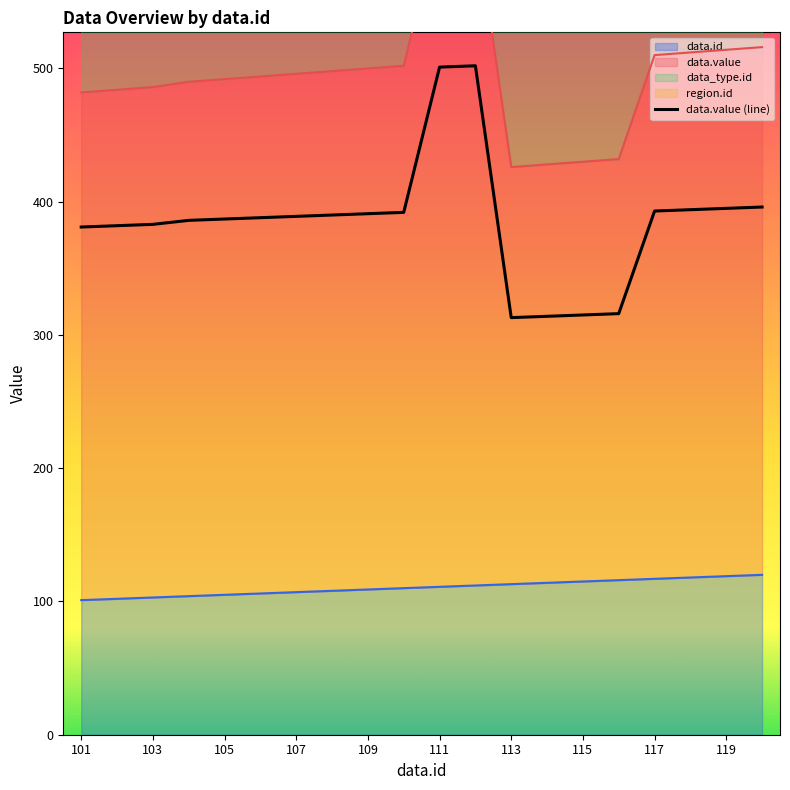

Count the number of categories in the chart.

20